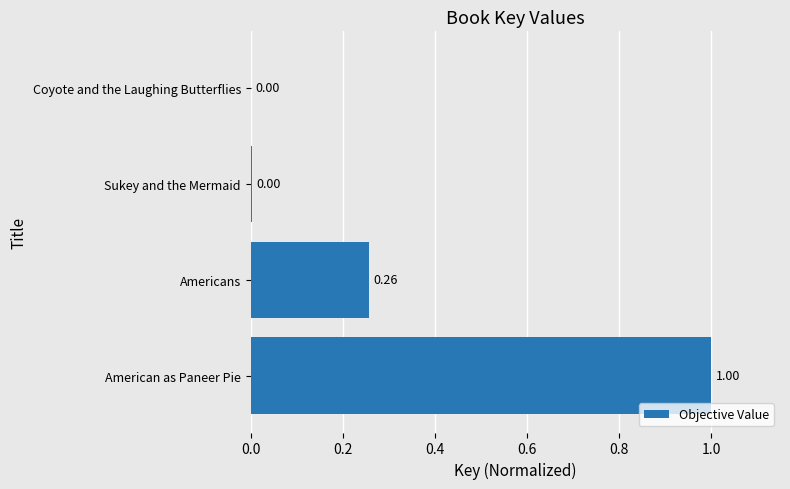

Which has a higher value, Sukey and the Mermaid or Americans?

Americans